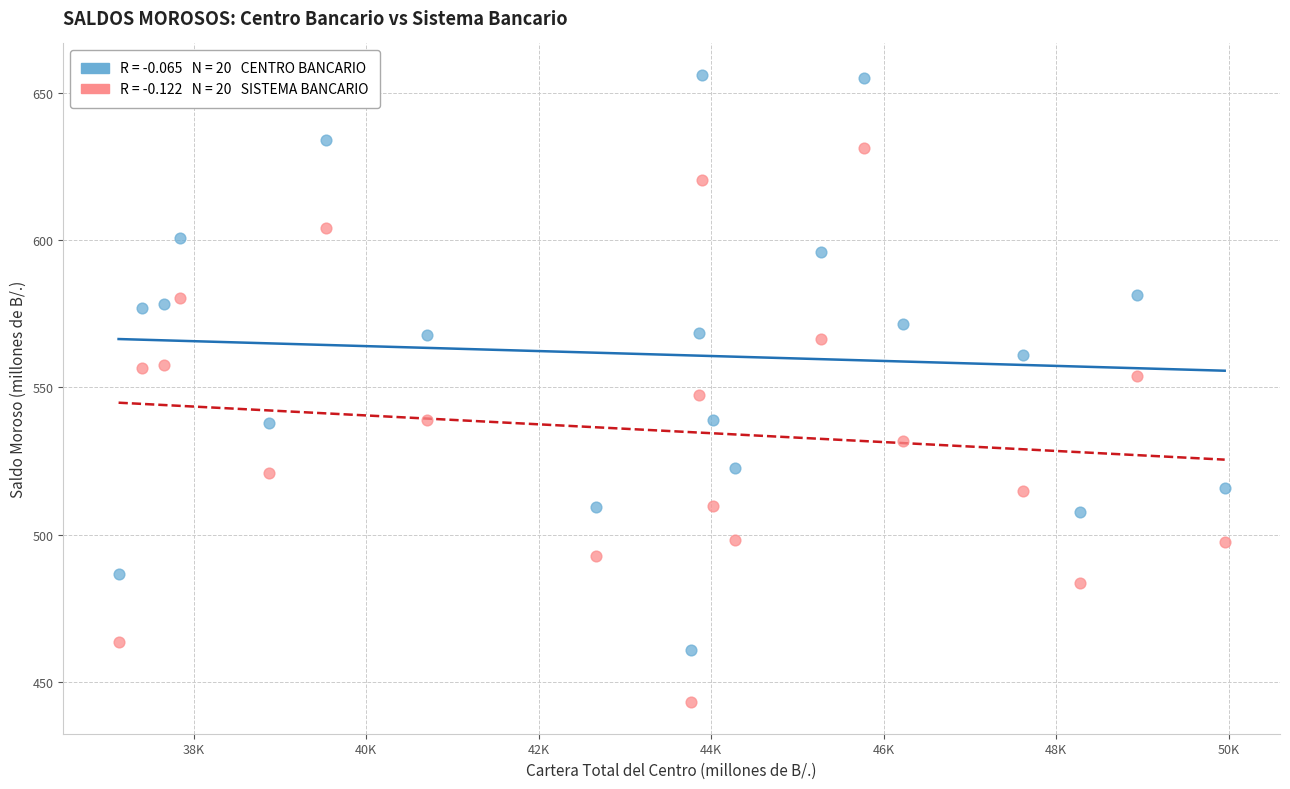

Across all data points, what is the range of Y values (max minus min)?

213.3